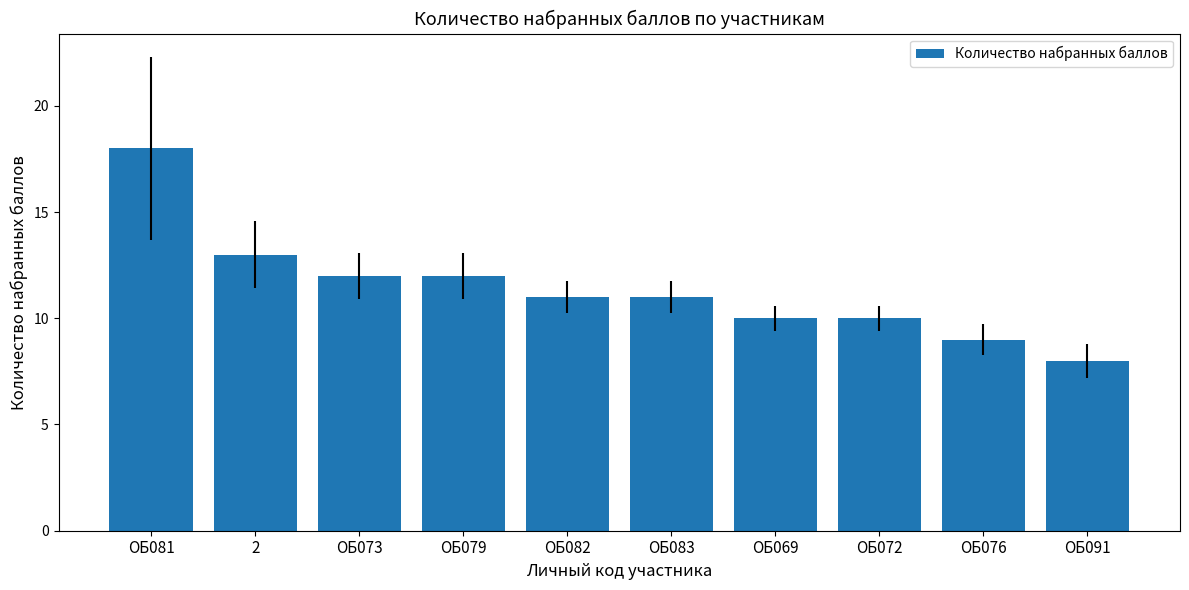

The chart shows a value of 9 at ОБ081. True or false?

False